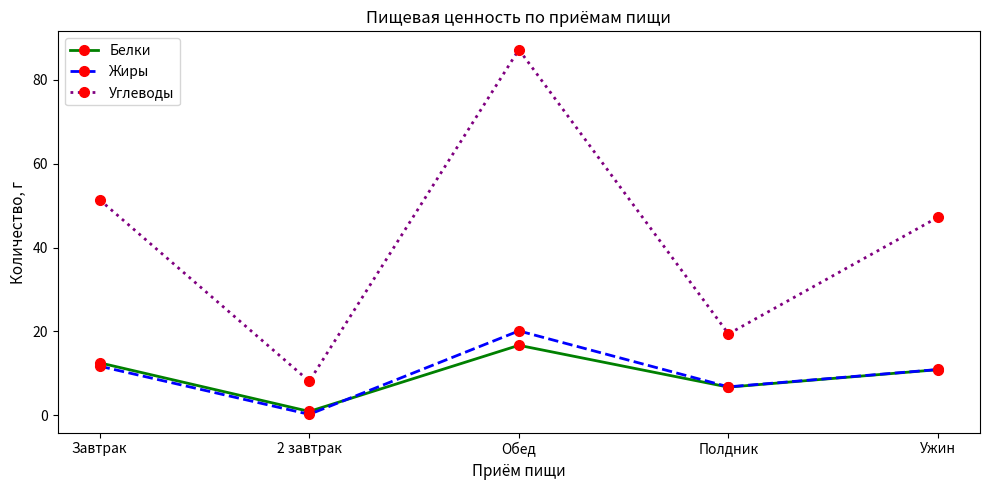

What position from the left is Полдник?

4